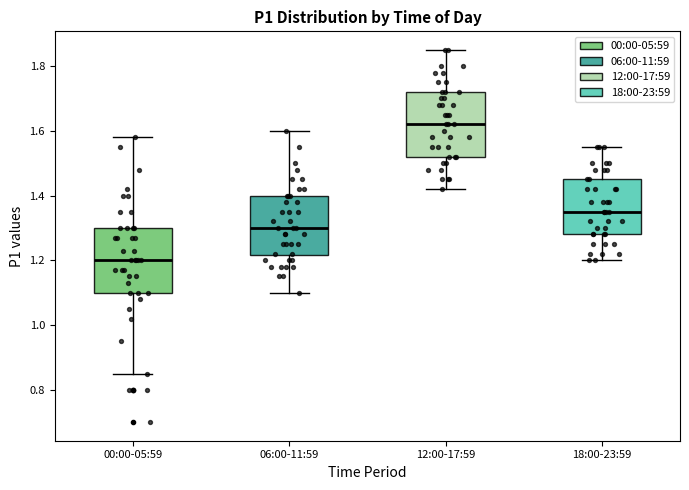

Reading left to right, transcribe this box plot: for each box, give where its median line is, the range the box spans, and where its two whiskers end, as read against the y-axis. The values are not printed on the chart, so give them approximately, as read against the axis.

00:00-05:59: median 1.20, box 1.10 to 1.30, whiskers 0.86 to 1.58
06:00-11:59: median 1.30, box 1.22 to 1.40, whiskers 1.10 to 1.60
12:00-17:59: median 1.62, box 1.52 to 1.72, whiskers 1.42 to 1.86
18:00-23:59: median 1.36, box 1.28 to 1.46, whiskers 1.20 to 1.56